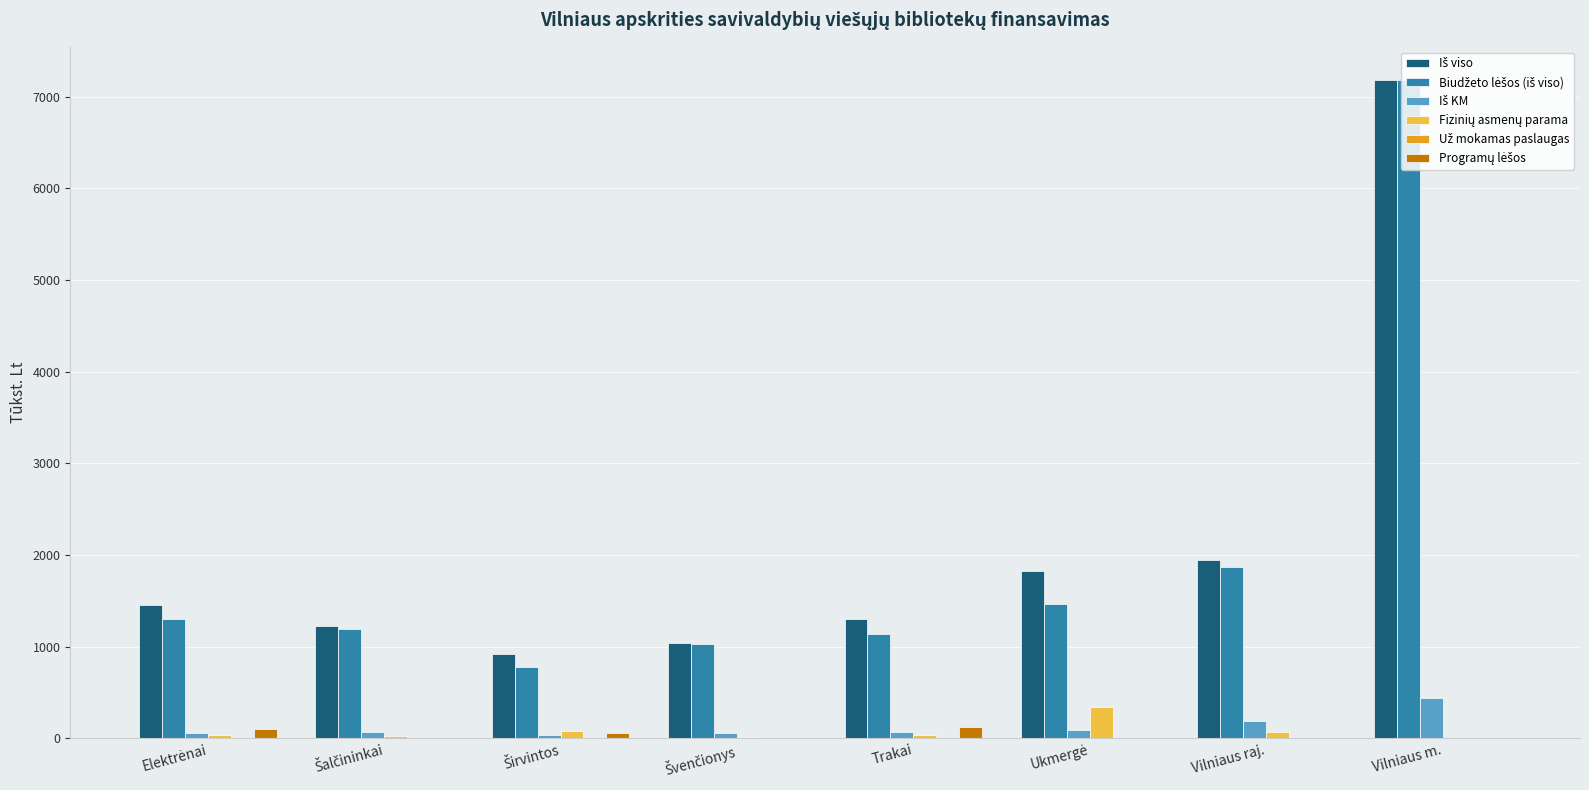

What is the greatest value displayed?

7185.1